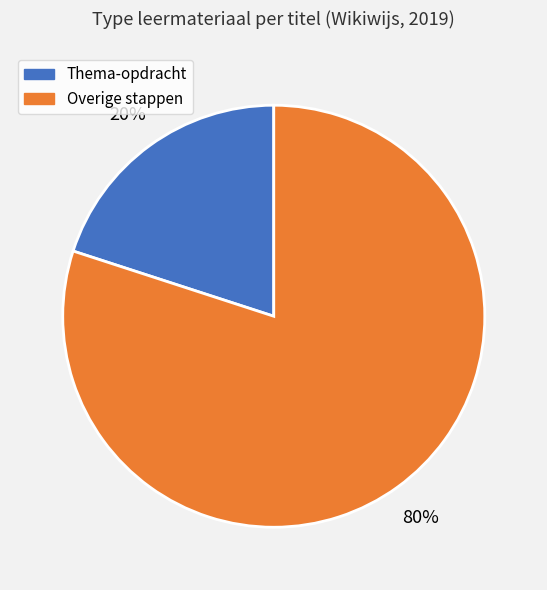

To the nearest percent, what is the average slice percentage?

50%